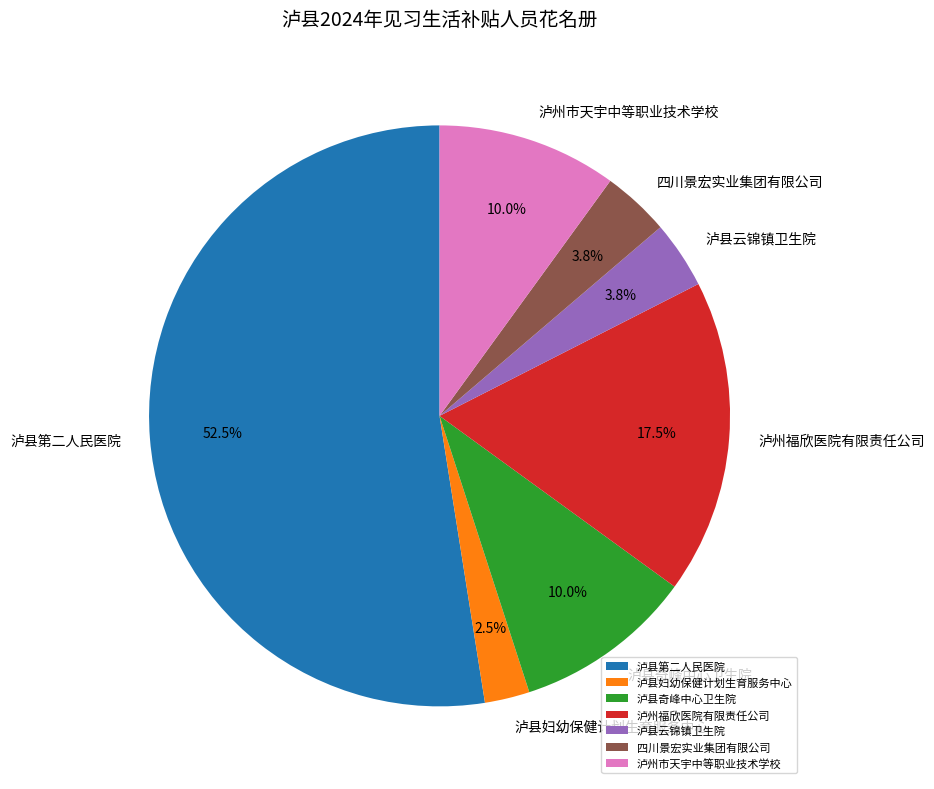

Count the number of slices in the pie.

7